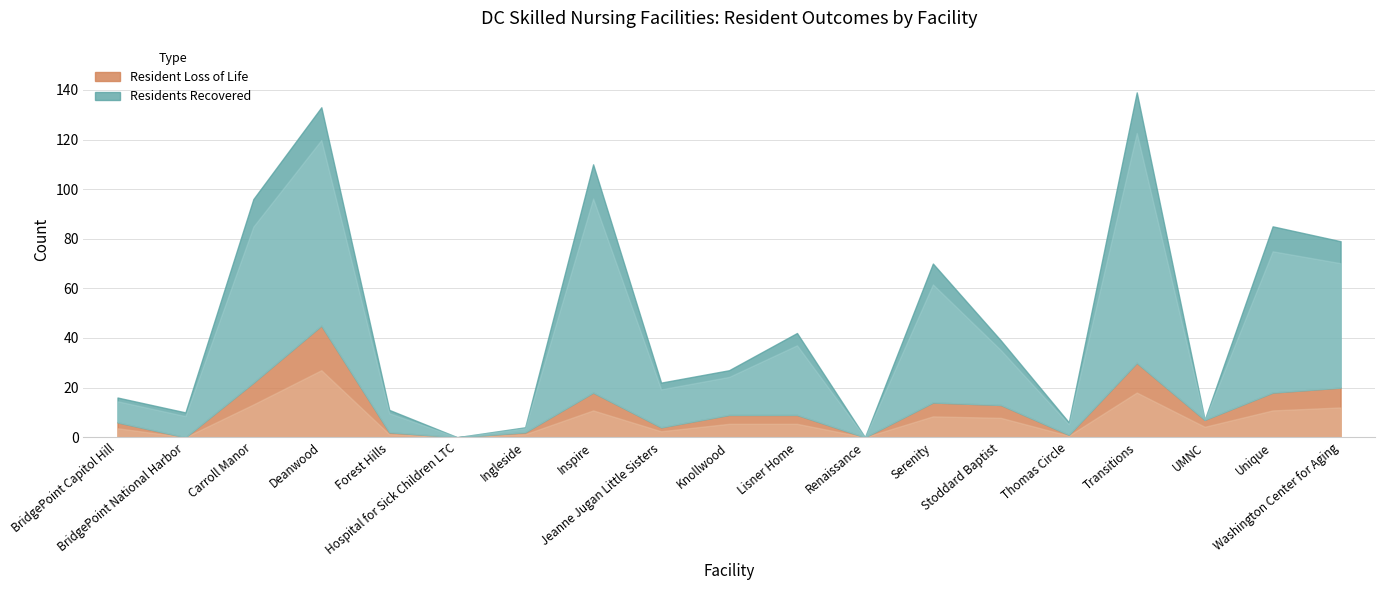

What are all the series names shown in the legend?

Resident Loss of Life, Residents Recovered